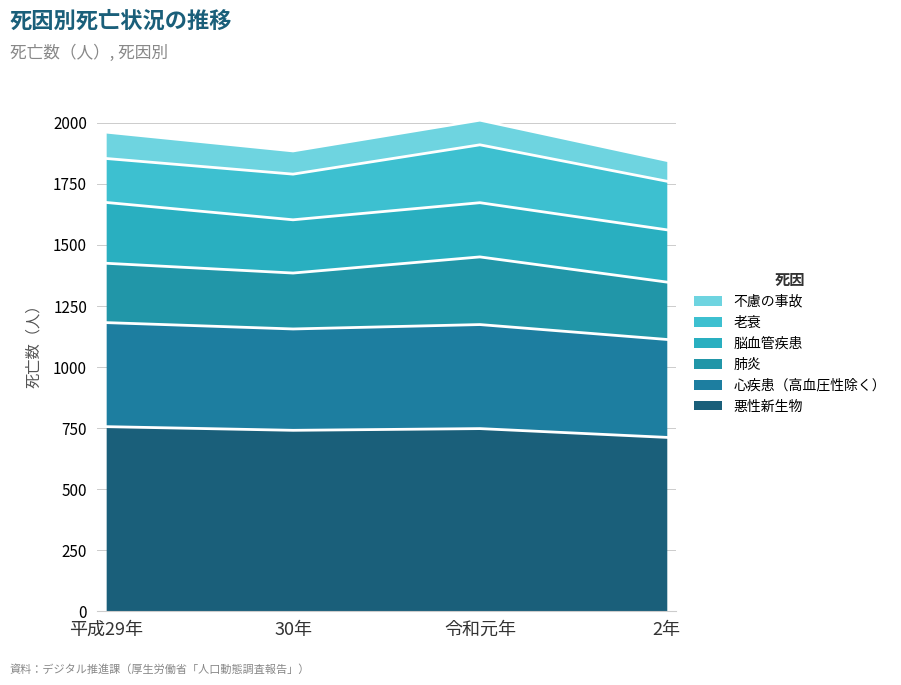

How many lines are shown in the chart?

6